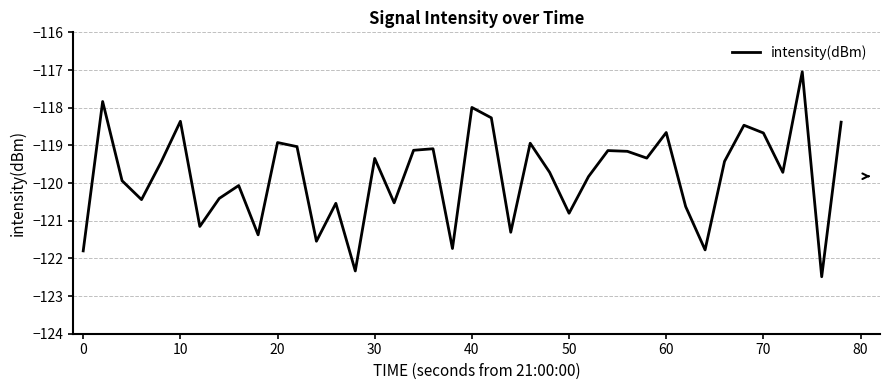

What is the maximum value shown in the chart?

-117.0